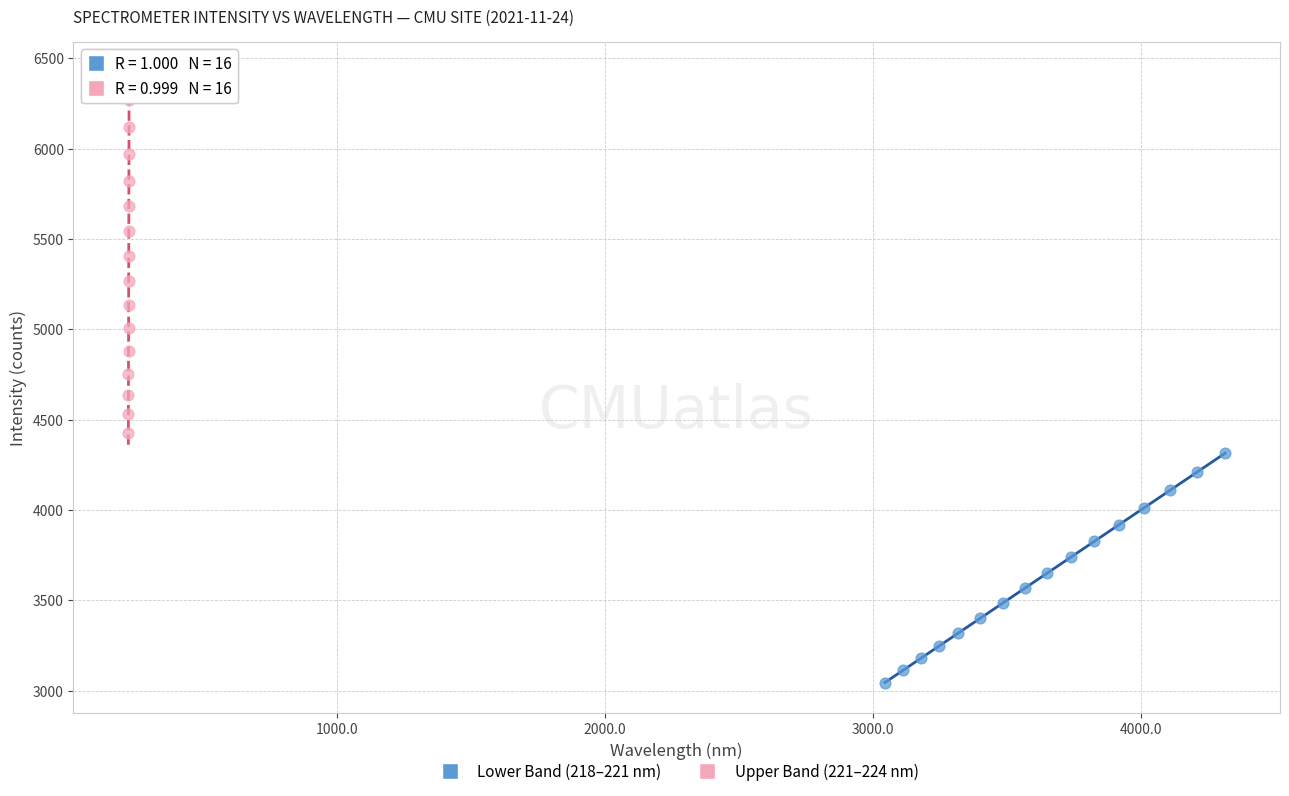

Which series contains the lowest Y value?

Lower Band (218–221 nm)